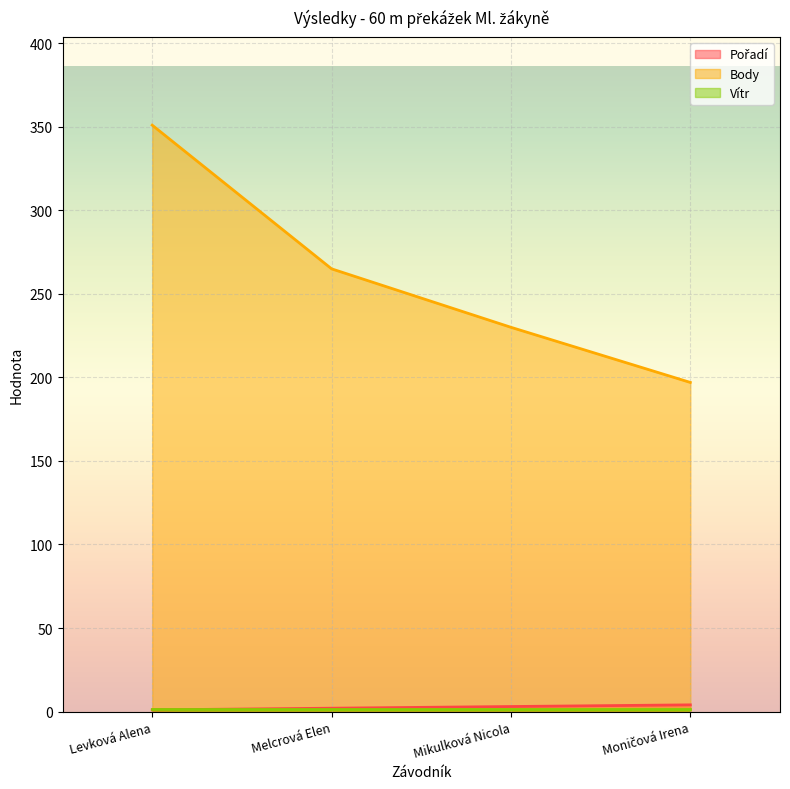

At which category does the chart reach its peak across all series?

Levková Alena